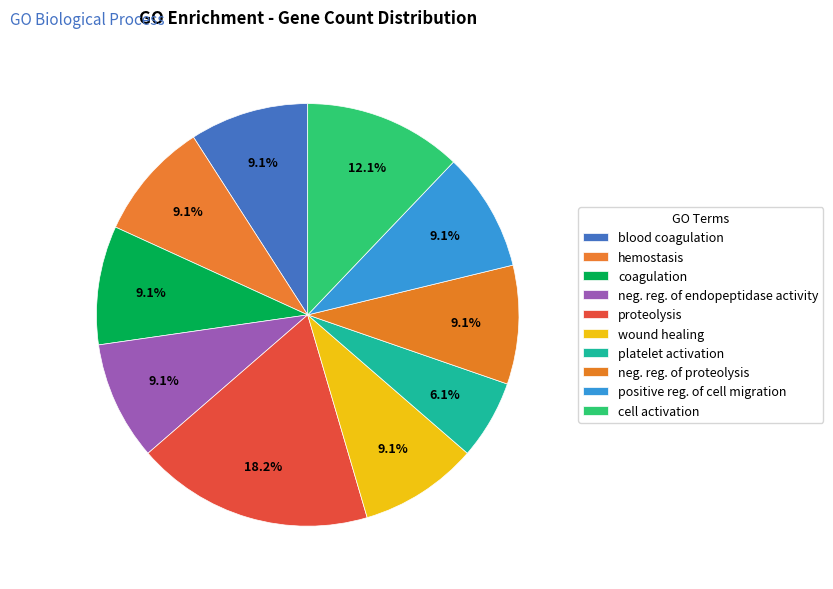

How many segments does this pie chart have?

10